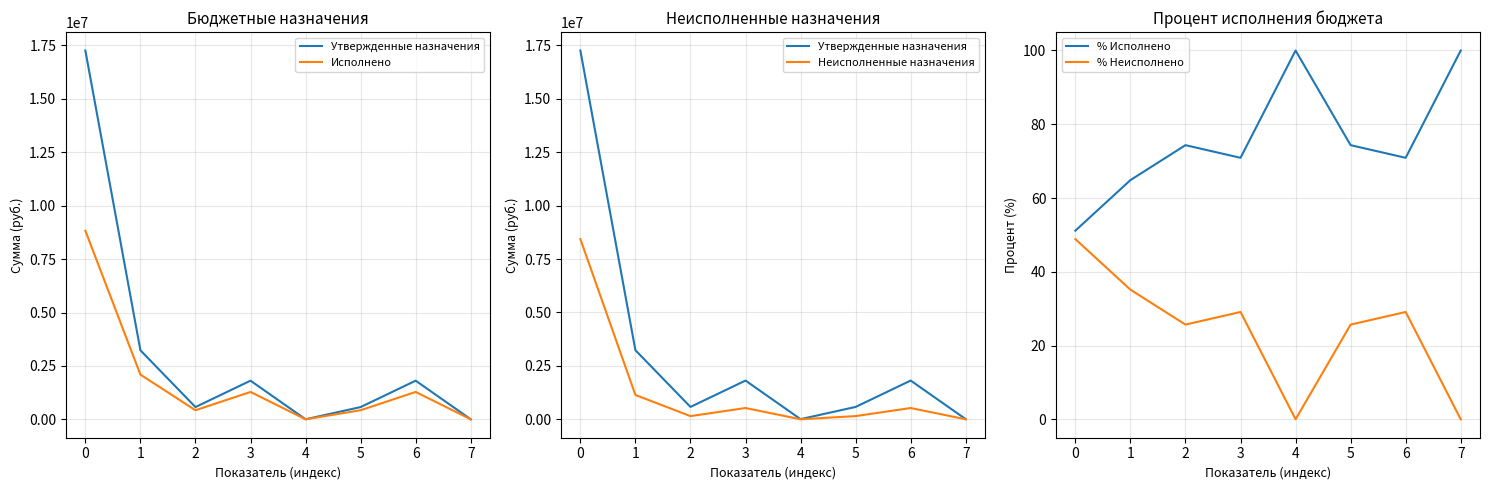

Between 1 and 3, which series saw the biggest shift?

Утвержденные назначения